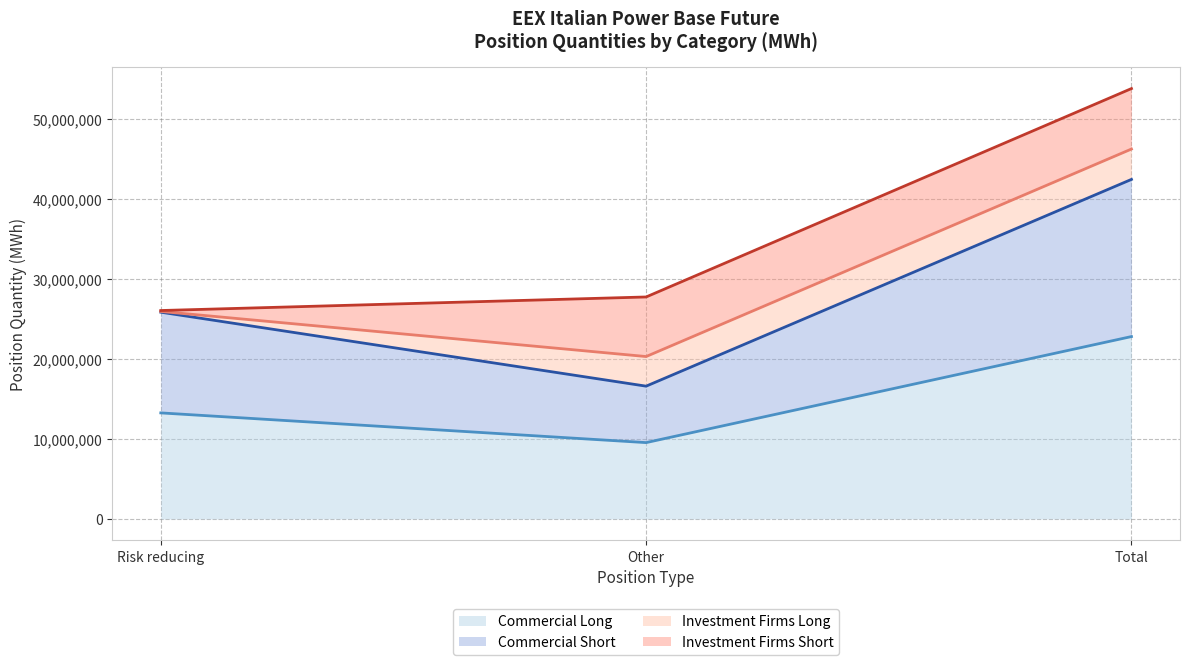

Reading right to left, transcribe the values for Commercial Long.

22807818	9545879	13261939